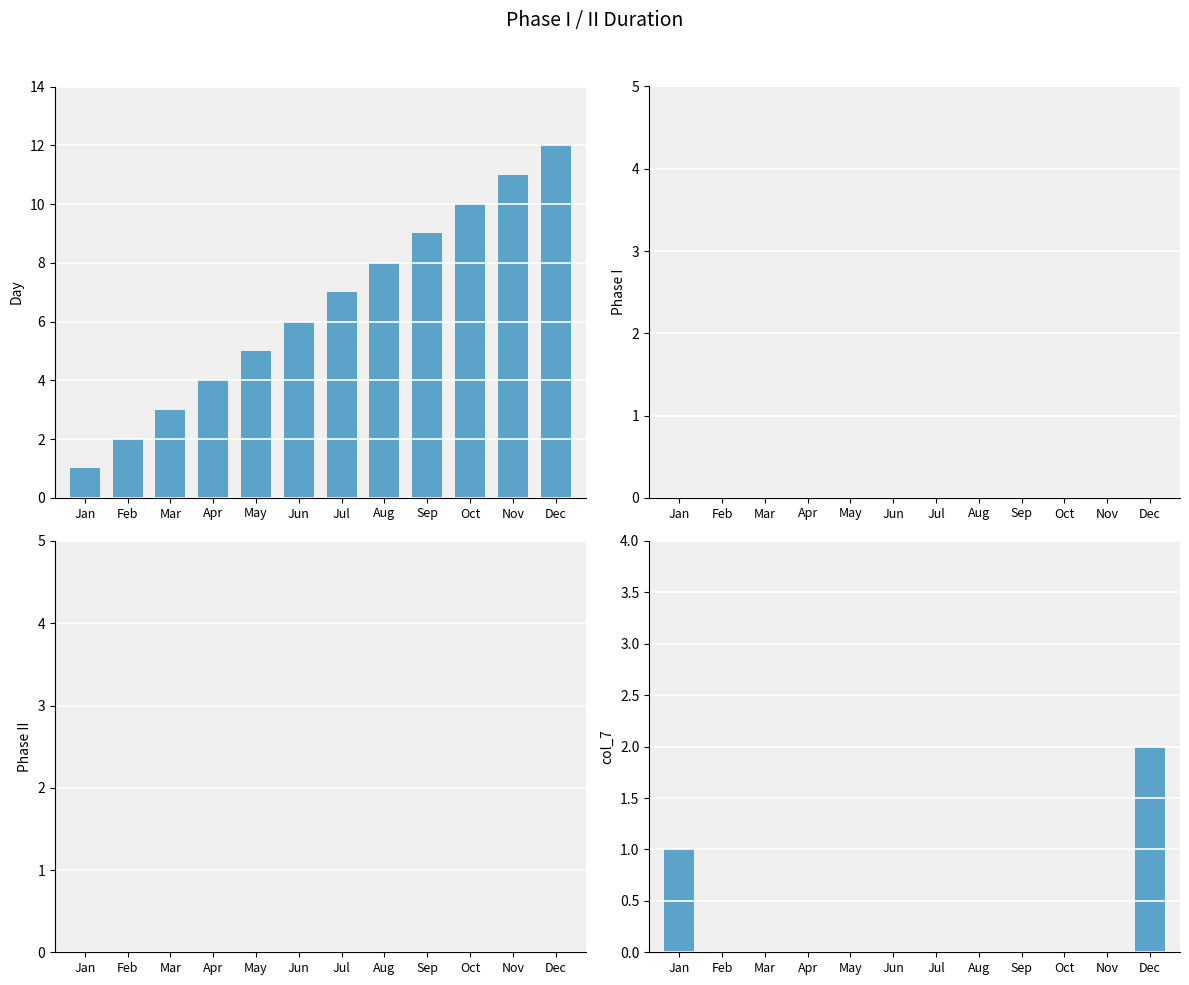

Reading right to left, transcribe all the data shown in this chart.

Day: Dec=12	Nov=11	Oct=10	Sep=9	Aug=8	Jul=7	Jun=6	May=5	Apr=4	Mar=3	Feb=2	Jan=1
Phase I: Dec=0	Nov=0	Oct=0	Sep=0	Aug=0	Jul=0	Jun=0	May=0	Apr=0	Mar=0	Feb=0	Jan=0
Phase II: Dec=0	Nov=0	Oct=0	Sep=0	Aug=0	Jul=0	Jun=0	May=0	Apr=0	Mar=0	Feb=0	Jan=0
col_7: Dec=2	Nov=0	Oct=0	Sep=0	Aug=0	Jul=0	Jun=0	May=0	Apr=0	Mar=0	Feb=0	Jan=1